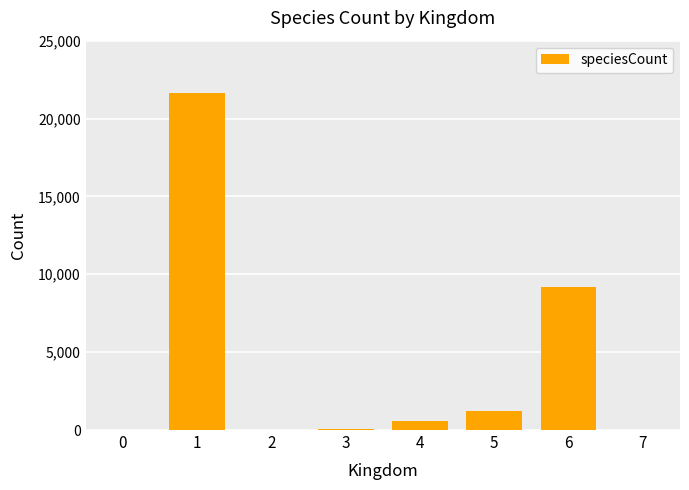

Is it true that the value at 5 is 1204?

True